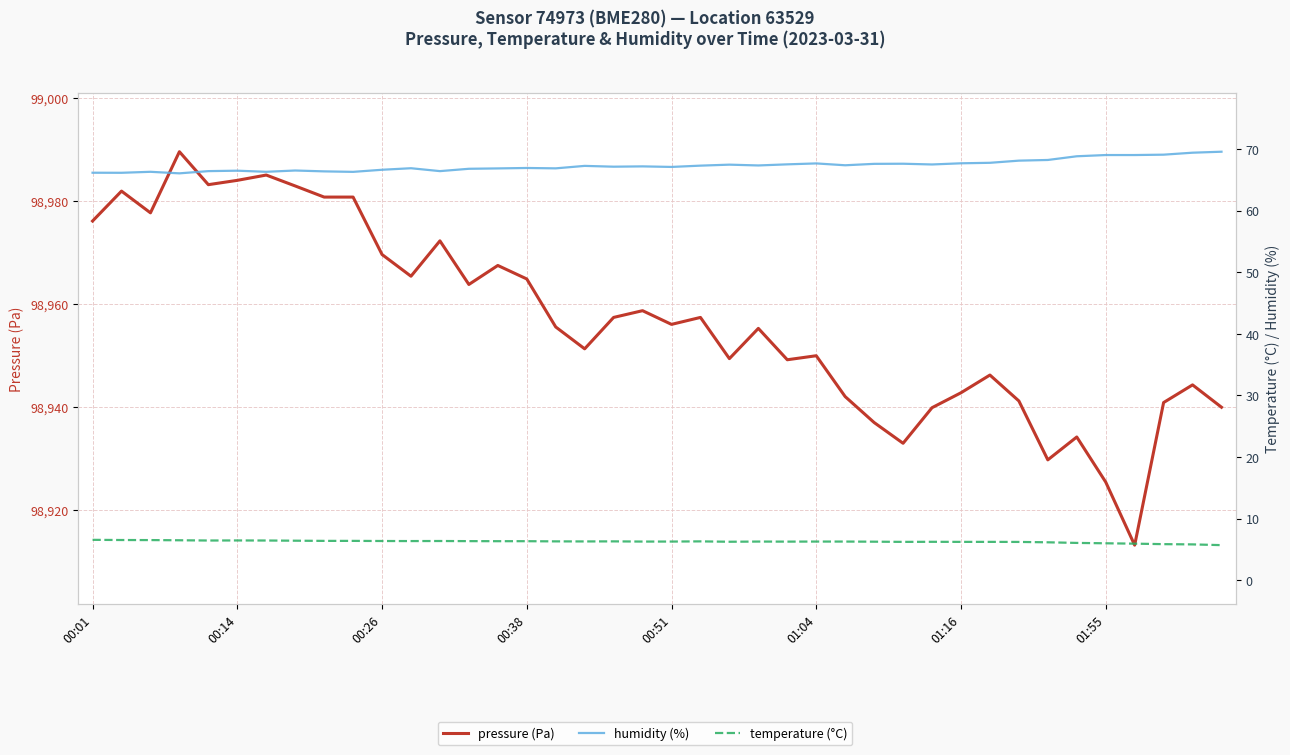

What is the difference between the maximum and second lowest values in the temperature (°C) series?

0.7